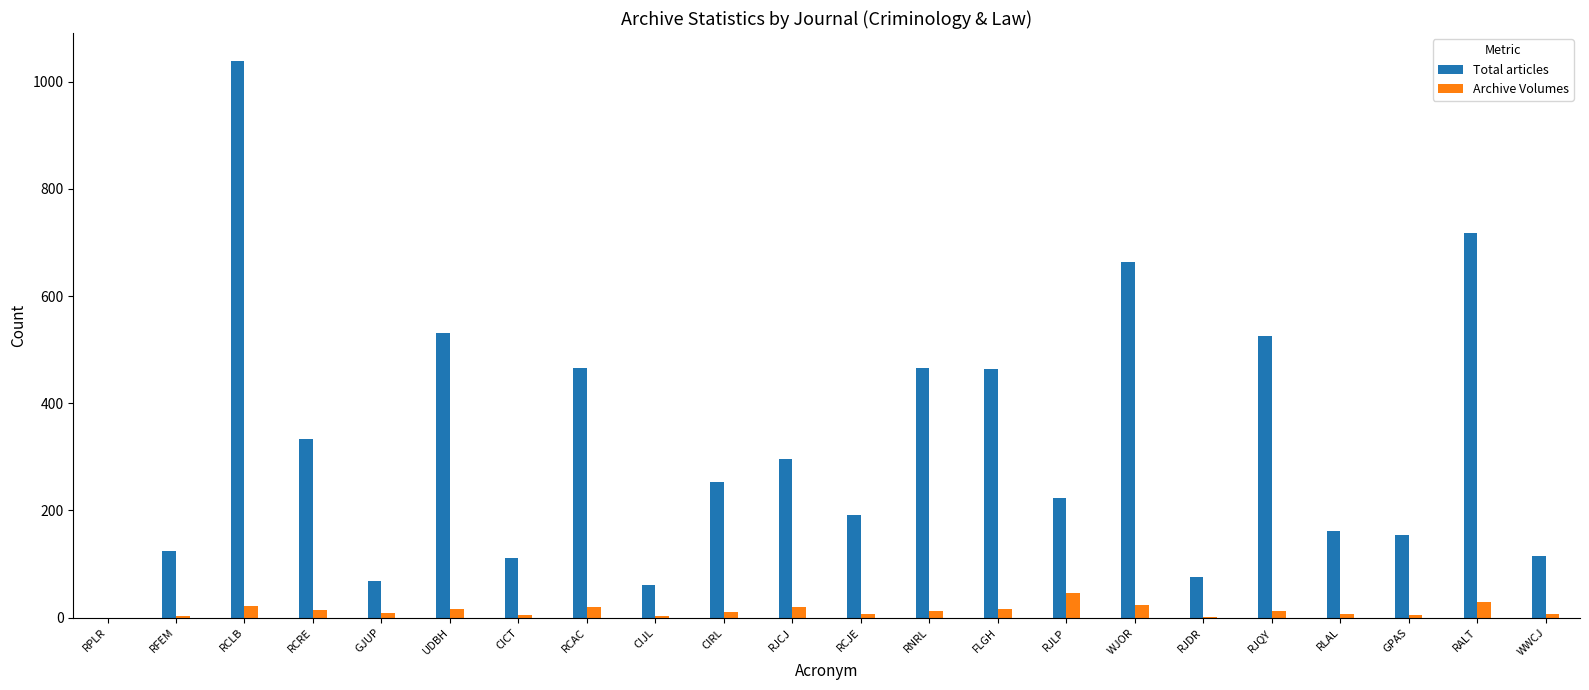

Where is Total articles nearest to the value 519?

RJQY